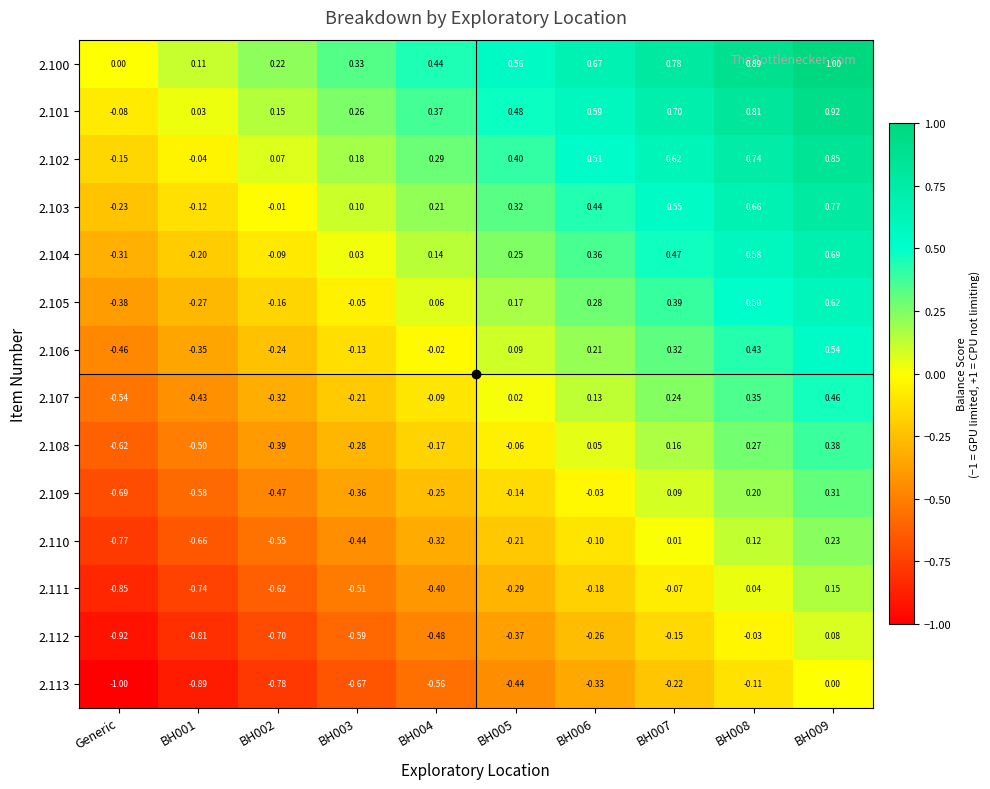

Is the value of 2.101 at BH001 greater than the value of 2.107 at BH005?

Yes